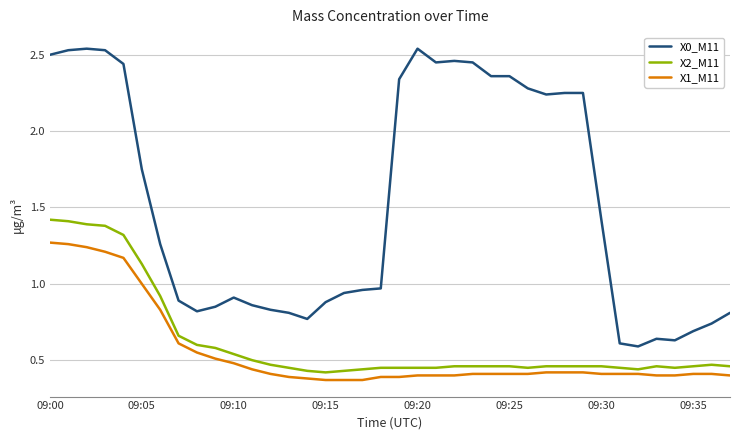

Which series has the largest range (max minus min)?

X0_M11